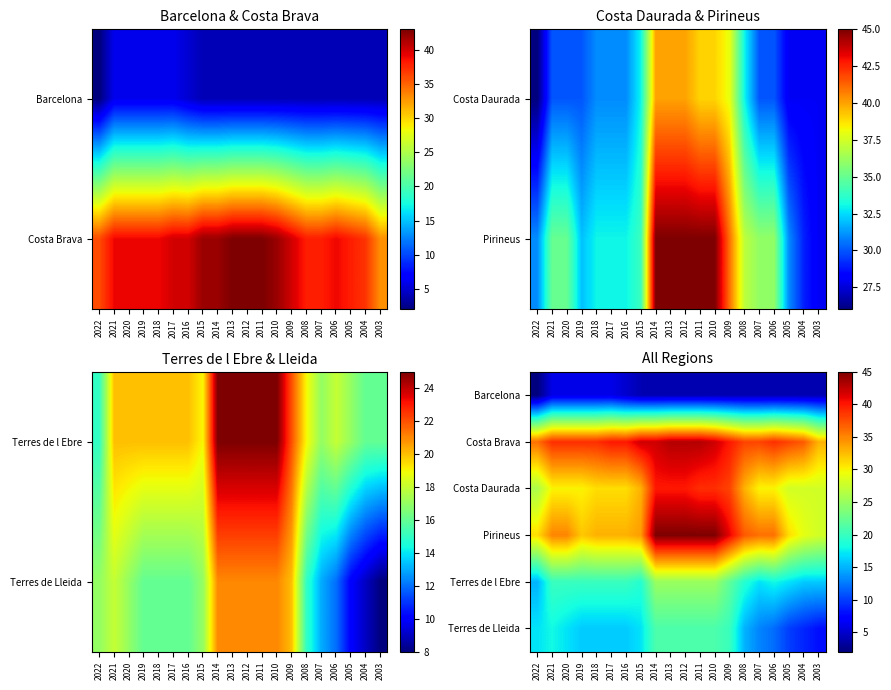

What is the greatest value displayed?

45